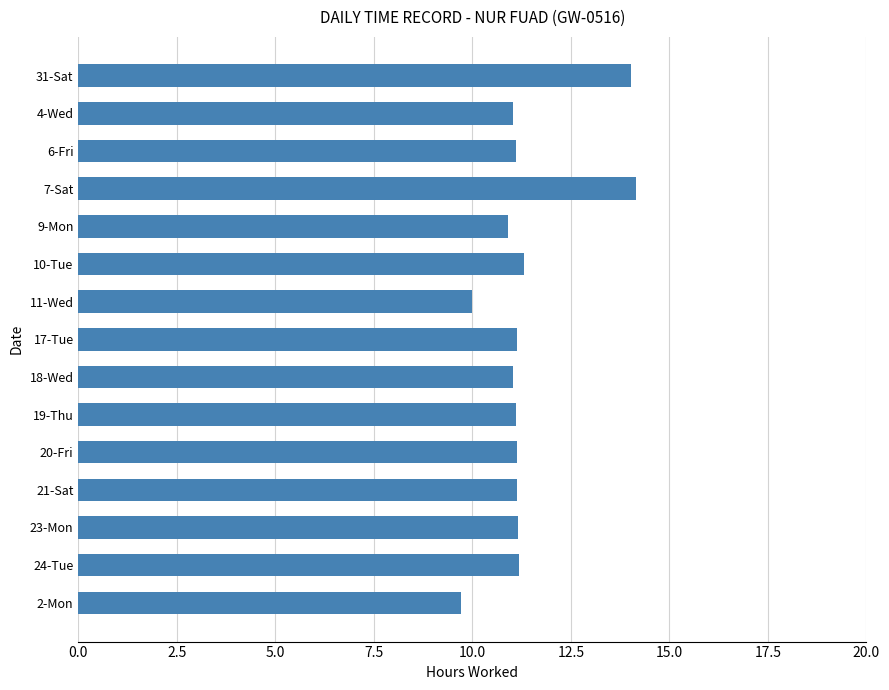

What is the approximate value at 7-Sat?

14.2